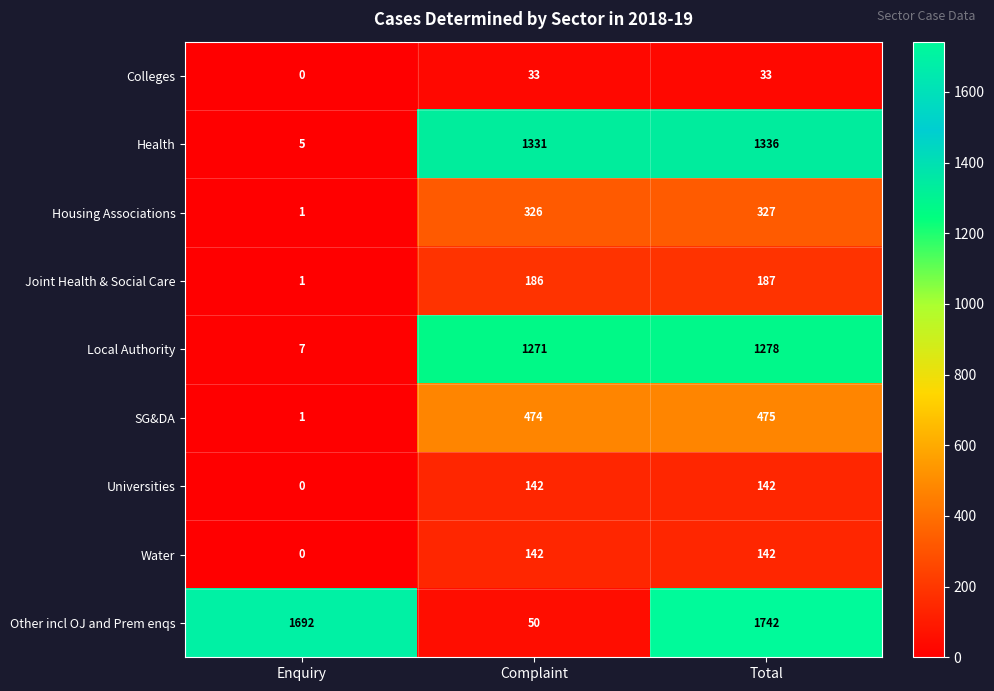

True or false: Local Authority has a value of 1271 at Complaint.

True